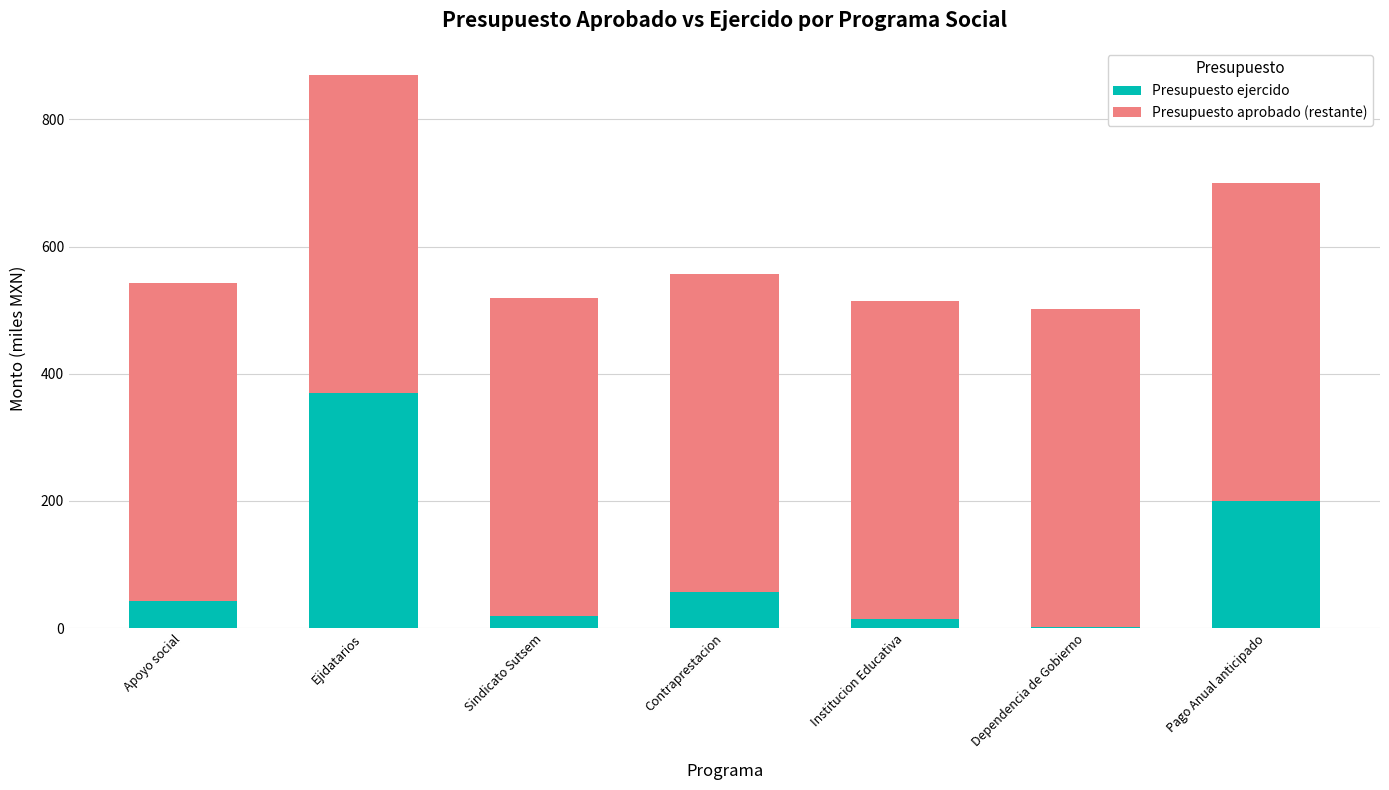

What is the total value across all series at Pago Anual anticipado?

700.6